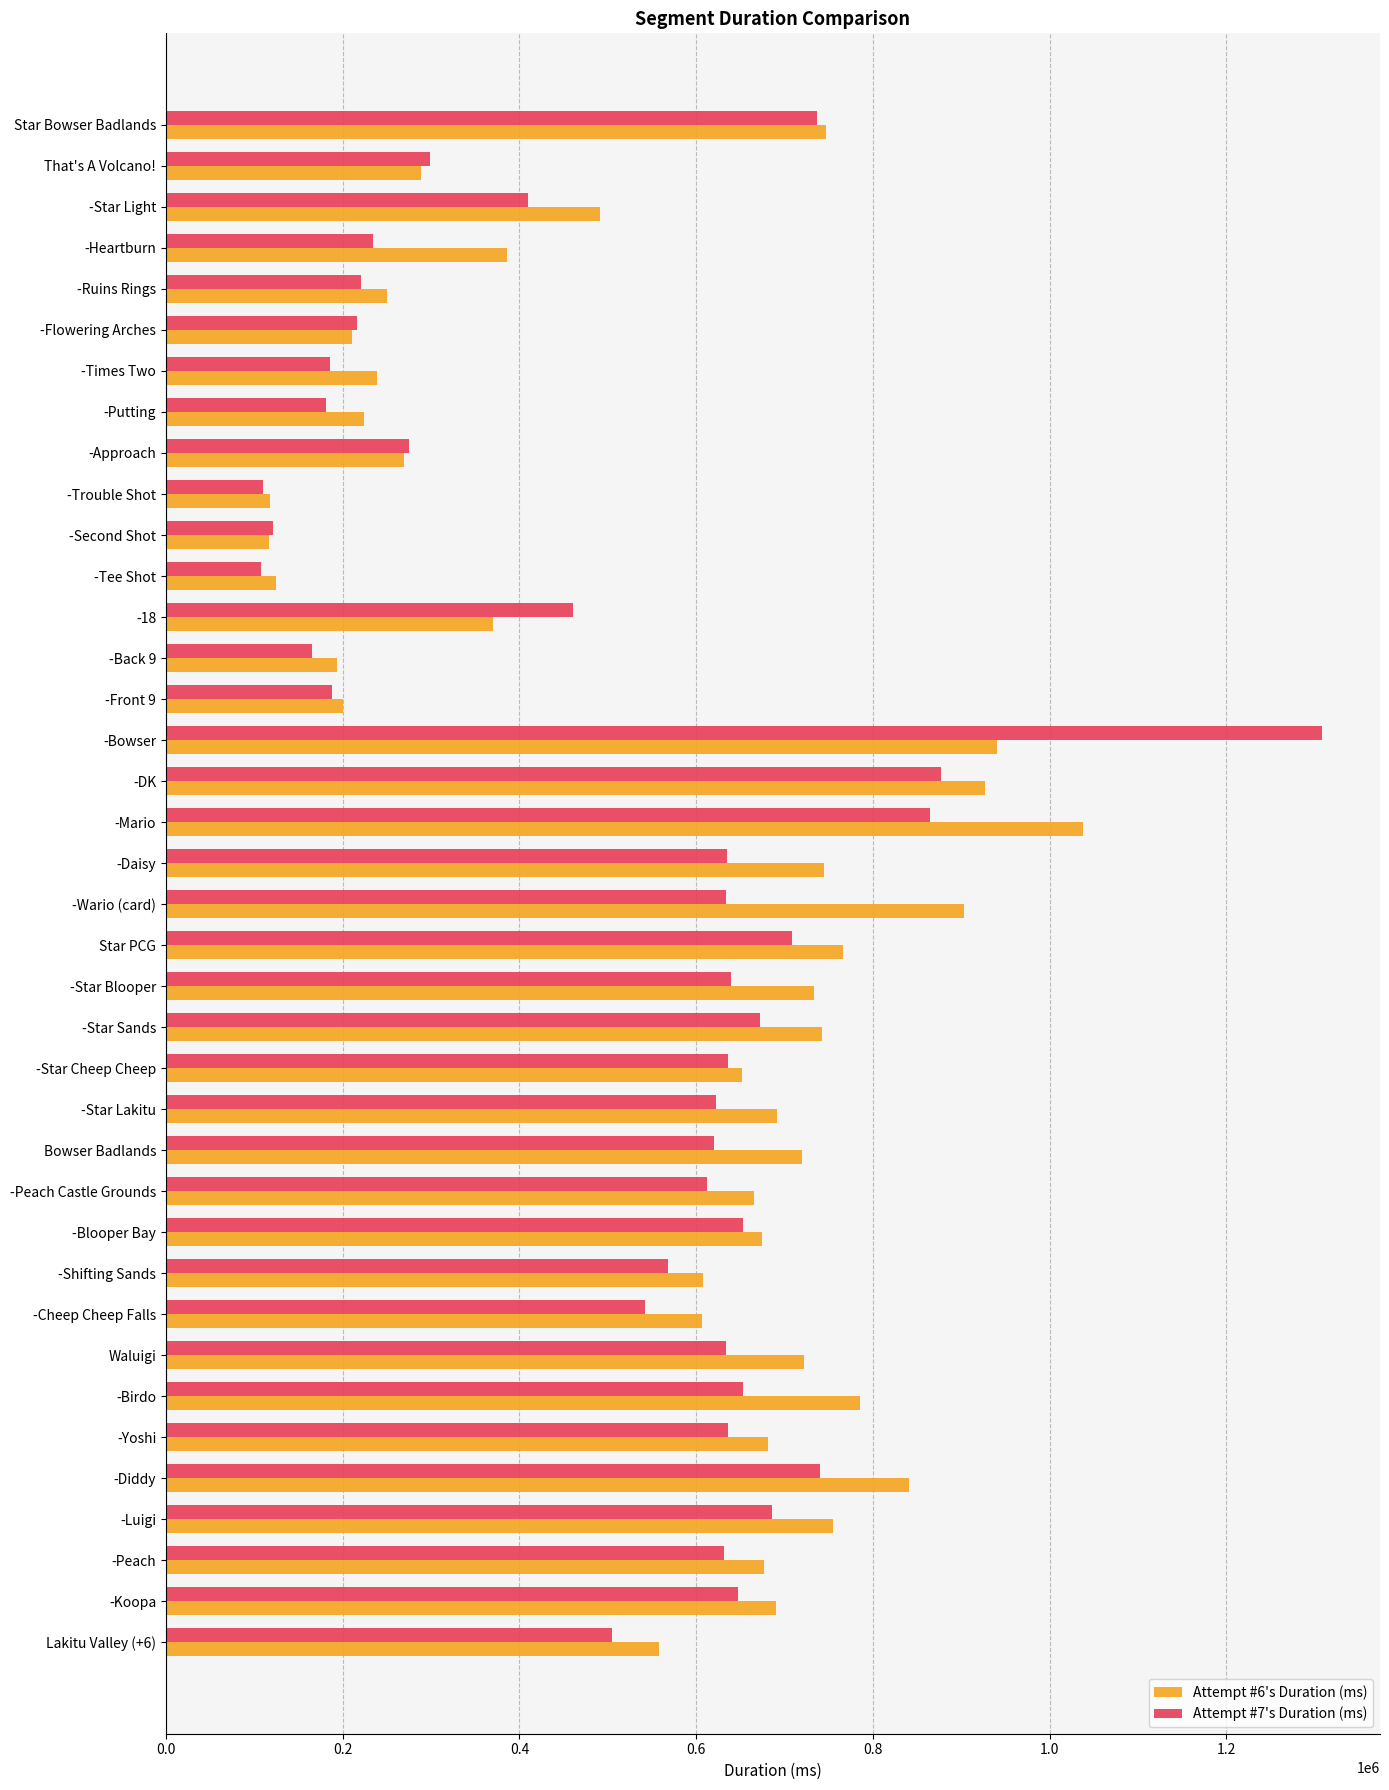

What is the smallest value displayed?

107076